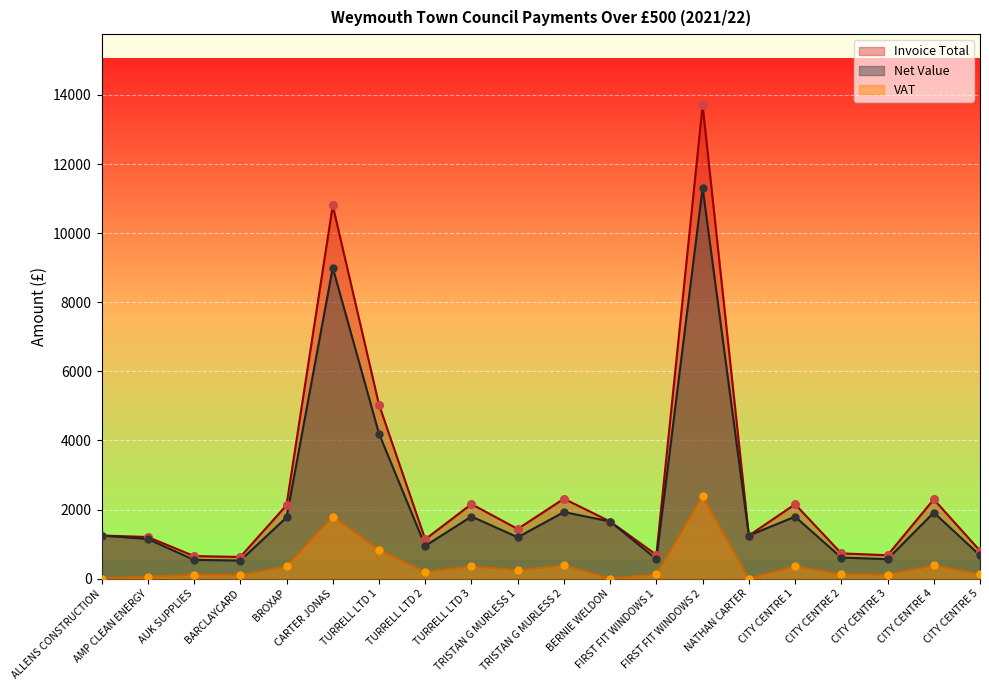

What are all the series names shown in the legend?

Invoice Total, Net Value, VAT